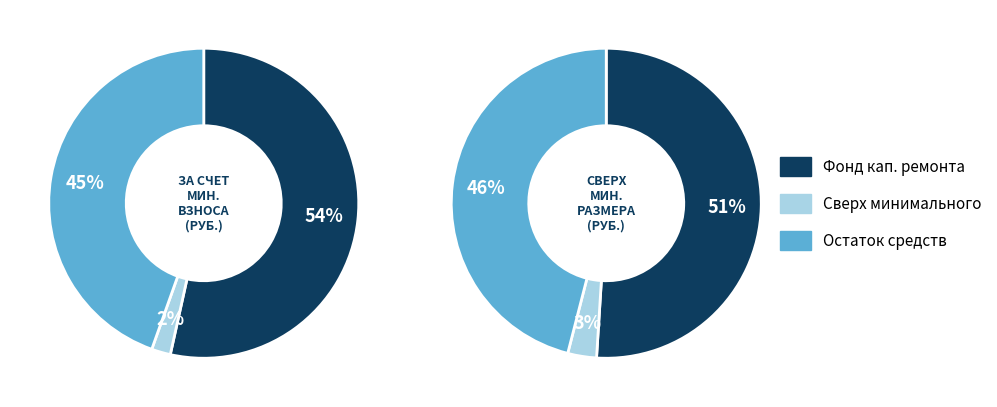

Count the number of slices in the pie.

3